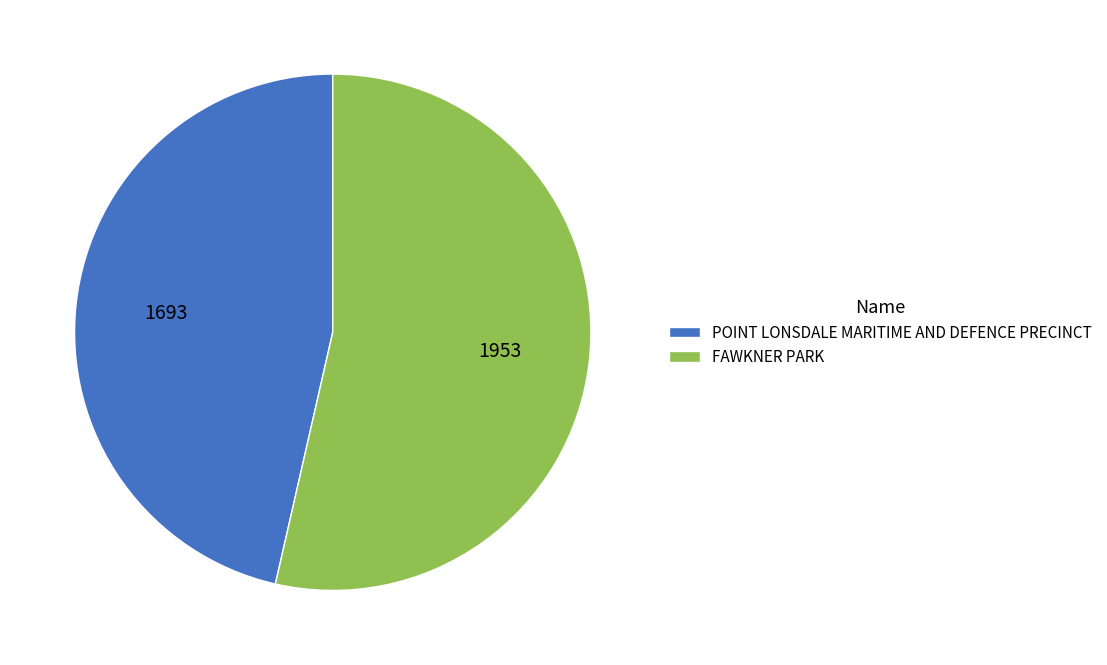

How many slices are in this pie chart?

2